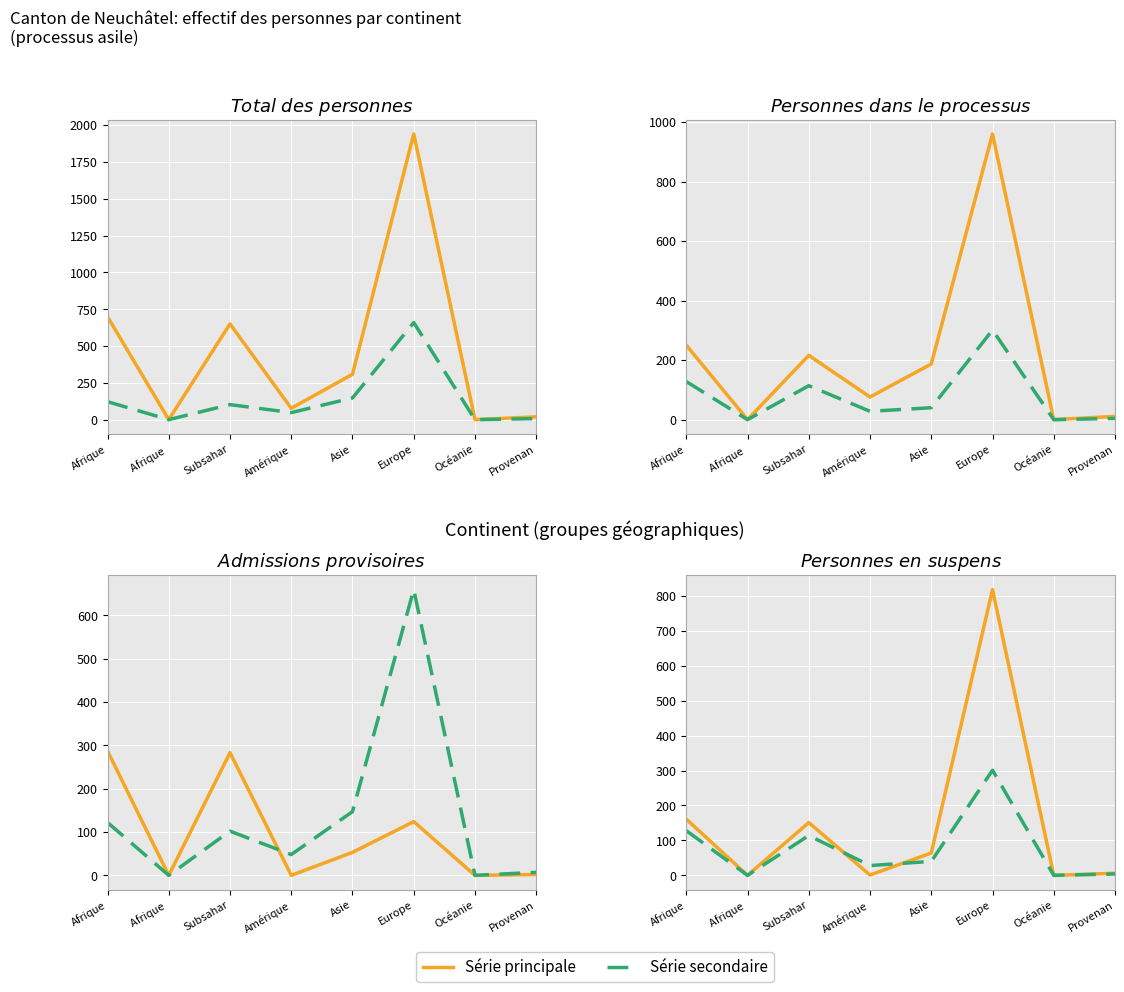

What is the greatest value displayed?

1940